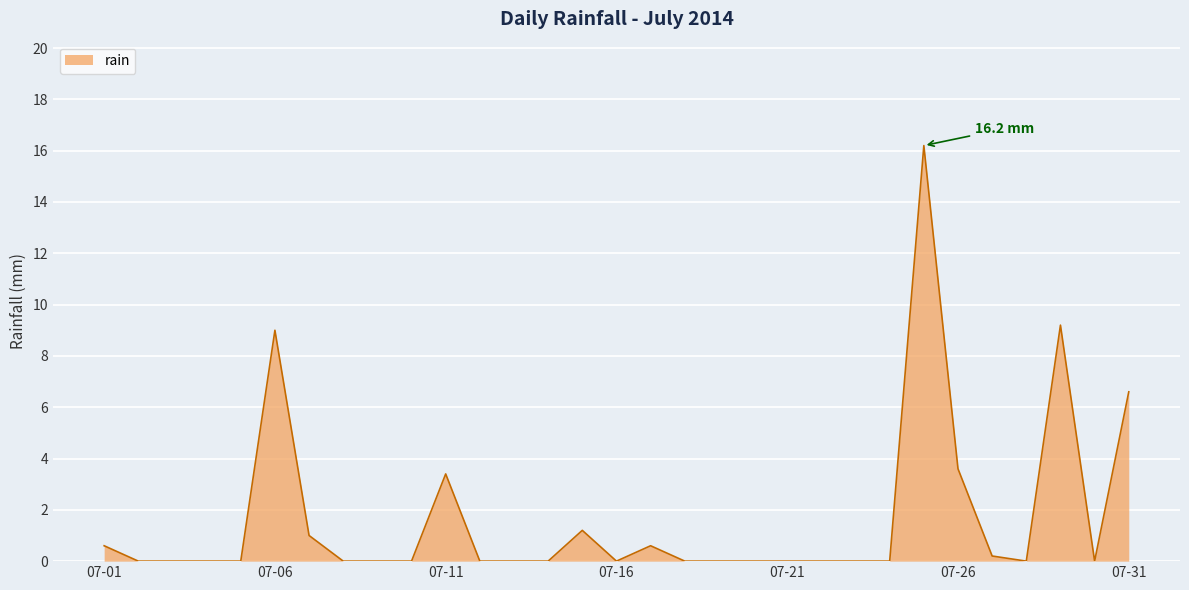

What is the difference between the maximum and minimum values?

16.2